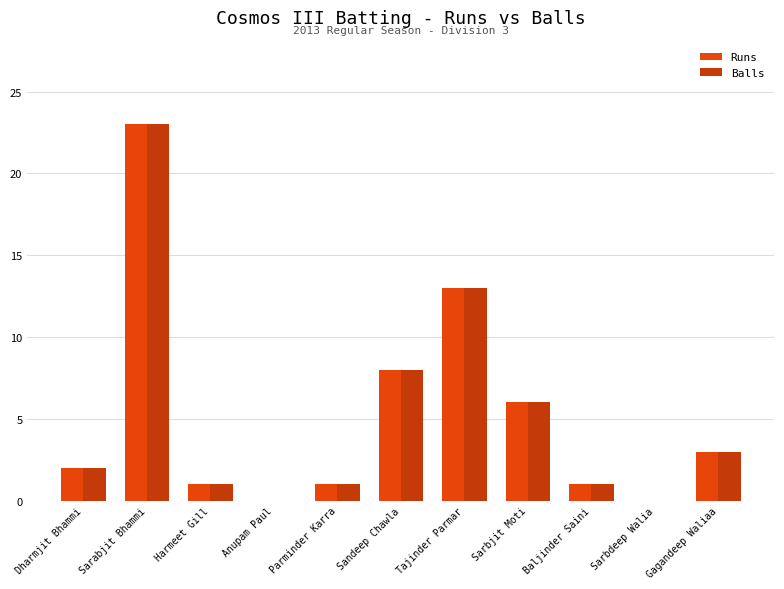

The value of Runs at Sarbjit Moti is 6. True or false?

True